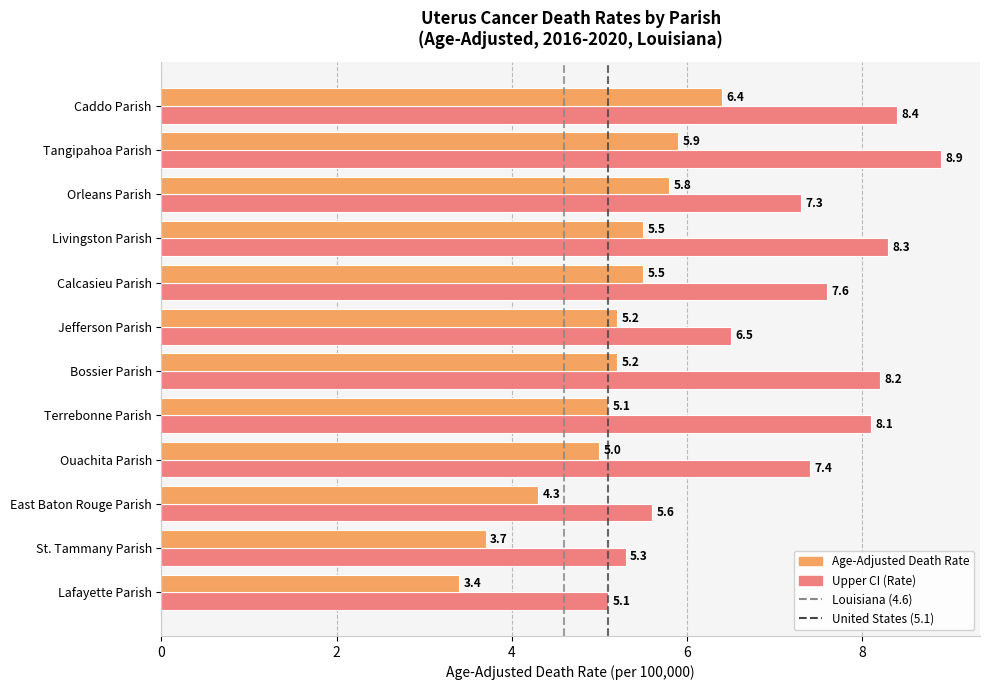

How many series are shown in this chart?

2